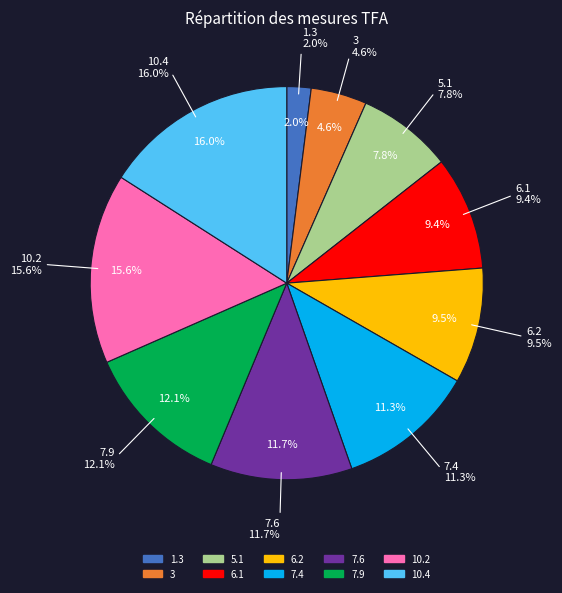

Does 7.6.1-7.6.2 account for over 50% of the chart?

No